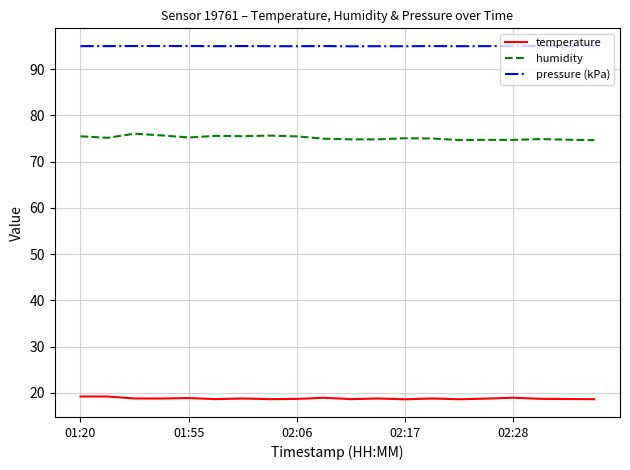

What is the maximum value for pressure (kPa)?

95.0